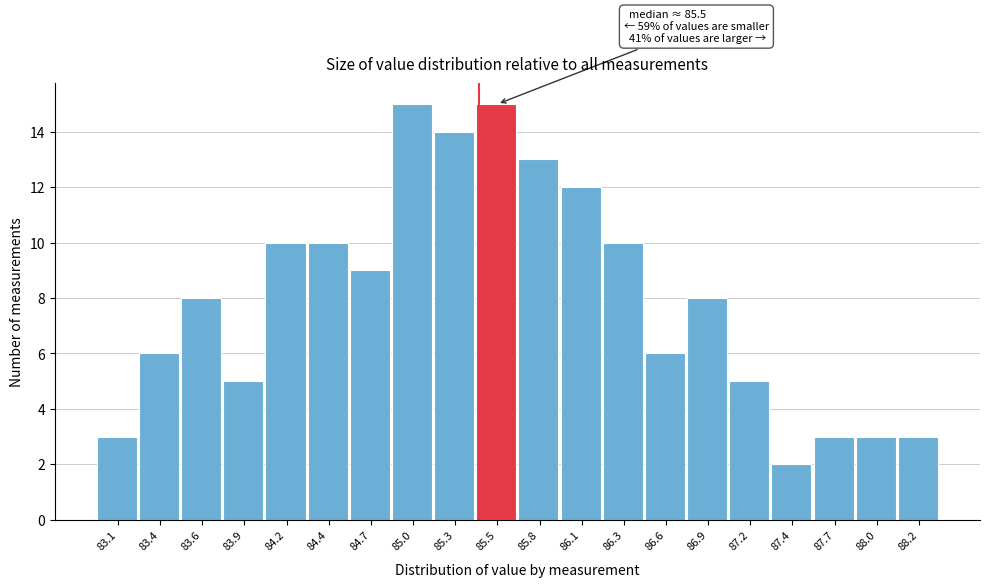

Reading left to right, what are all the values shown in this chart?

83.1=3	83.4=6	83.6=8	83.9=5	84.2=10	84.4=10	84.7=9	85.0=15	85.3=14	85.5=15	85.8=13	86.1=12	86.3=10	86.6=6	86.9=8	87.2=5	87.4=2	87.7=3	88.0=3	88.2=3